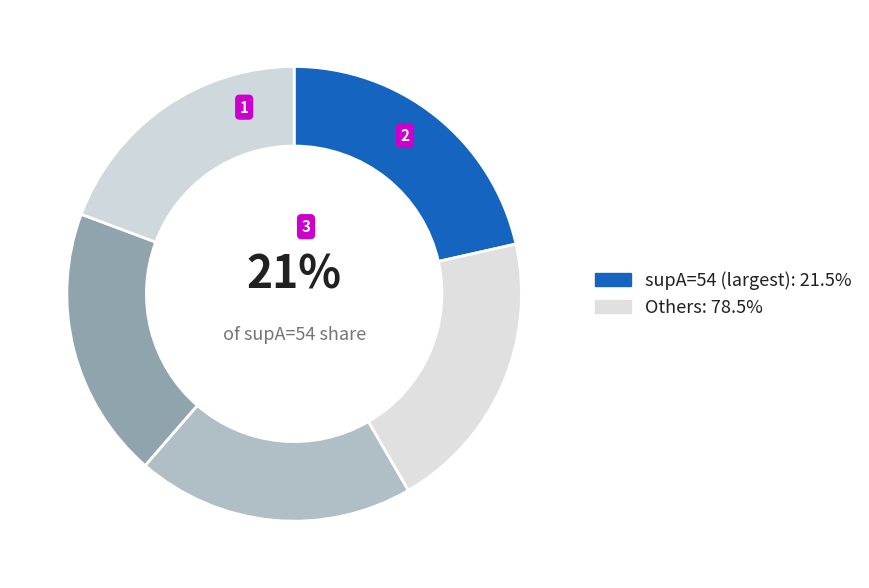

Is there any slice that represents more than half of the pie?

No